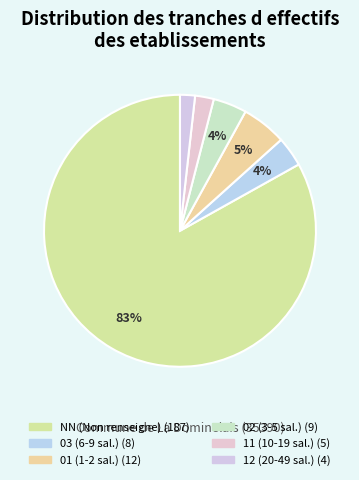

What is the ratio of the value at 01 to the value at 11?

2.4